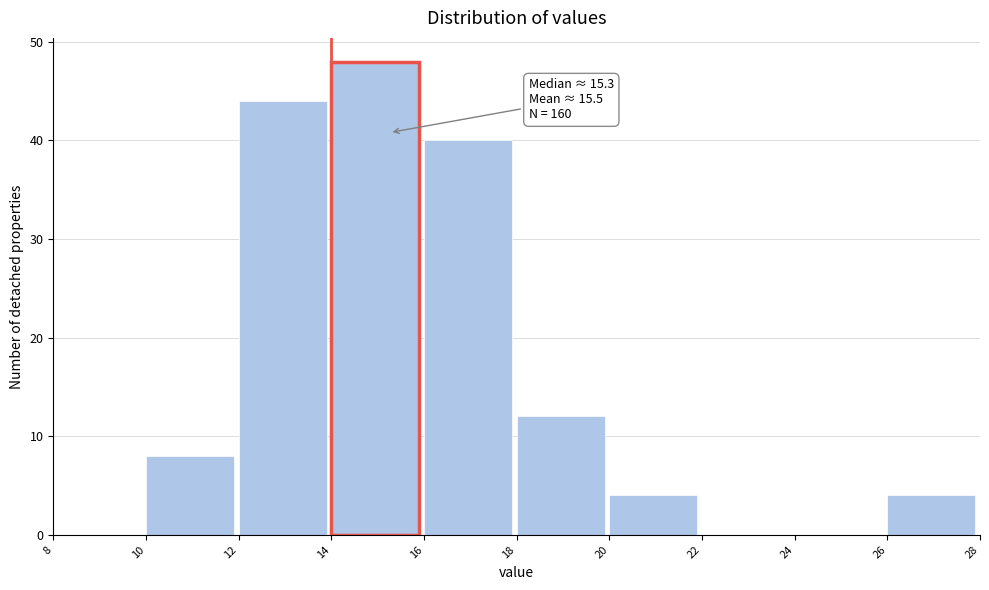

Over which range of the x-axis is the bar tallest?

14 to 16